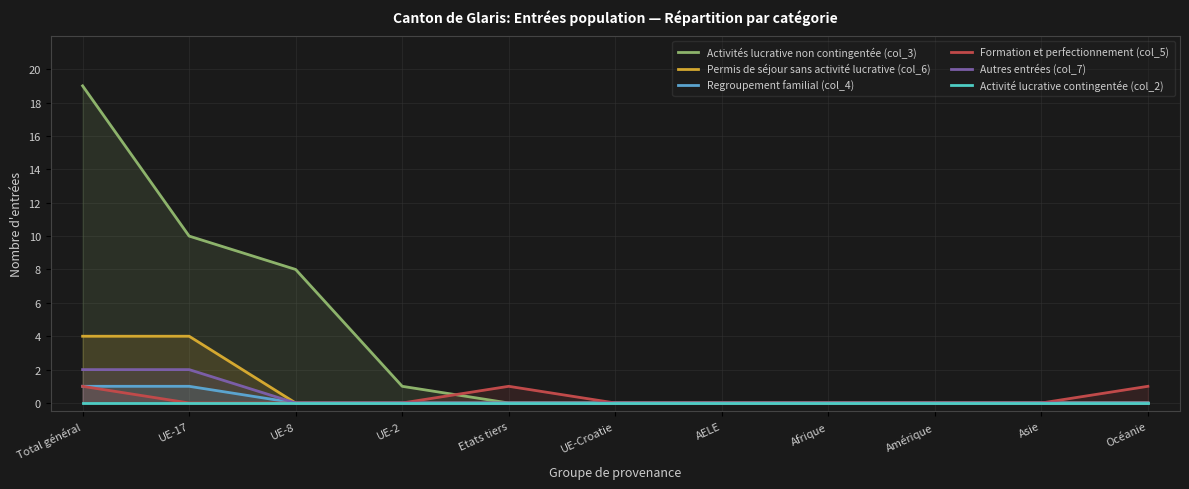

How many lines are shown in the chart?

6